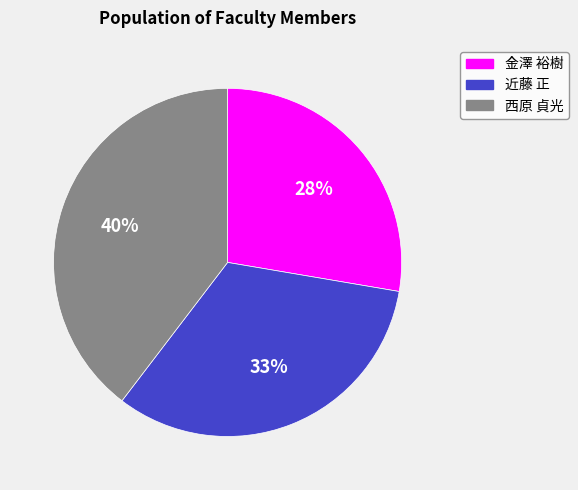

Is there any slice that represents more than half of the pie?

No